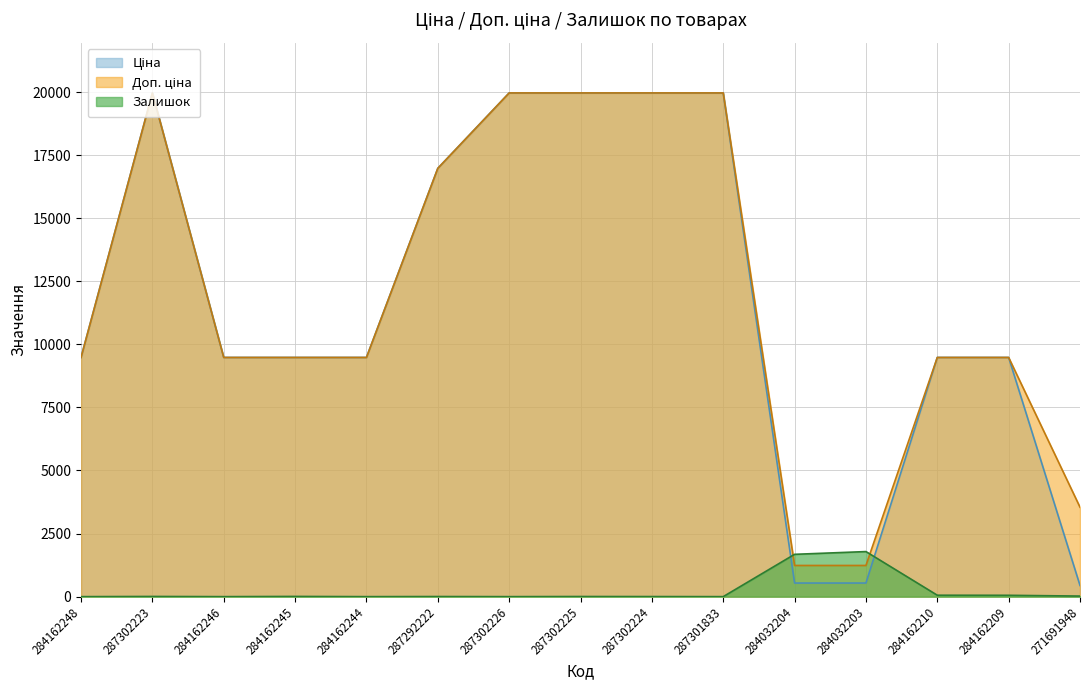

True or false: Ціна has more than 0 interior local peaks.

True